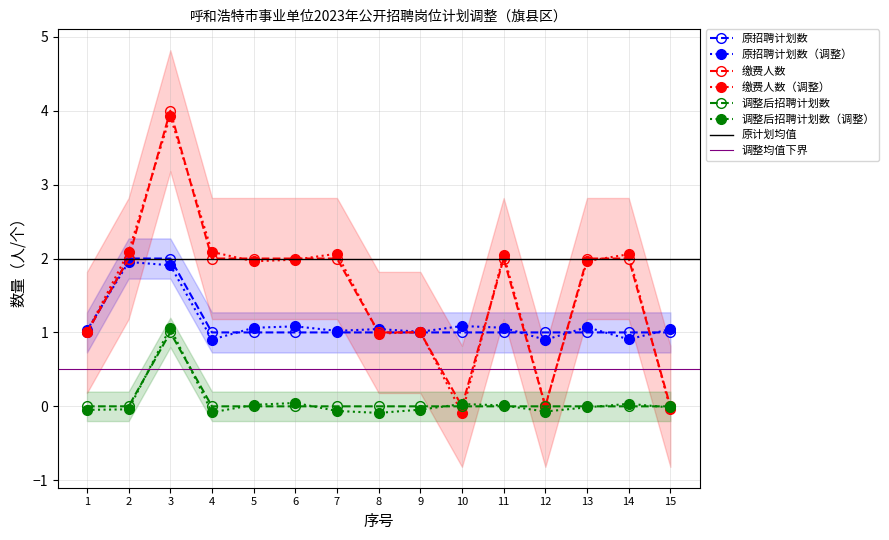

How many values in the 调整后招聘计划数 series exceed 0?

1